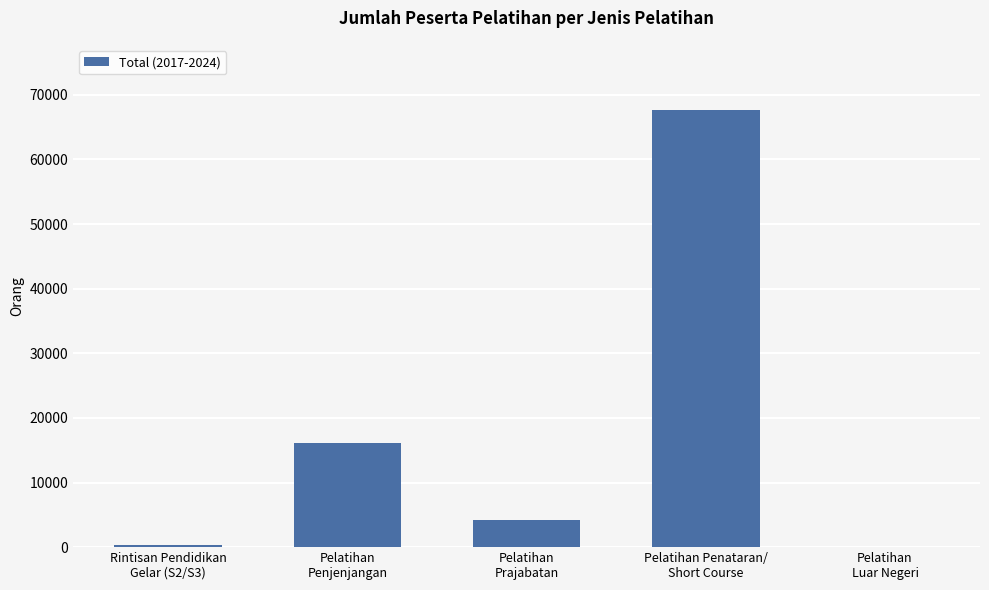

What is the ratio of the value at Pelatihan
Penjenjangan to the value at Pelatihan Penataran/
Short Course?

0.2